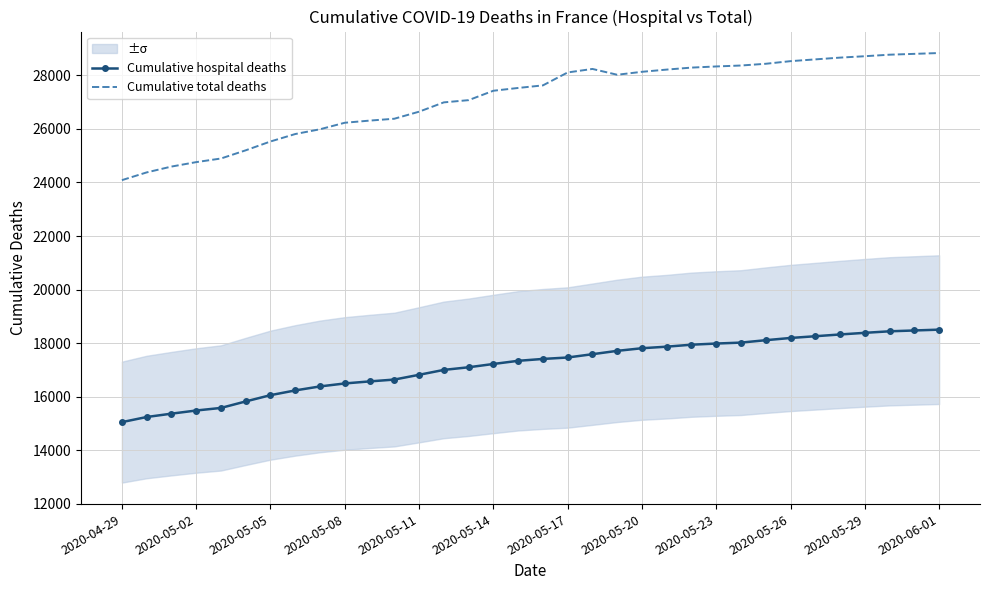

How many lines are shown in the chart?

2